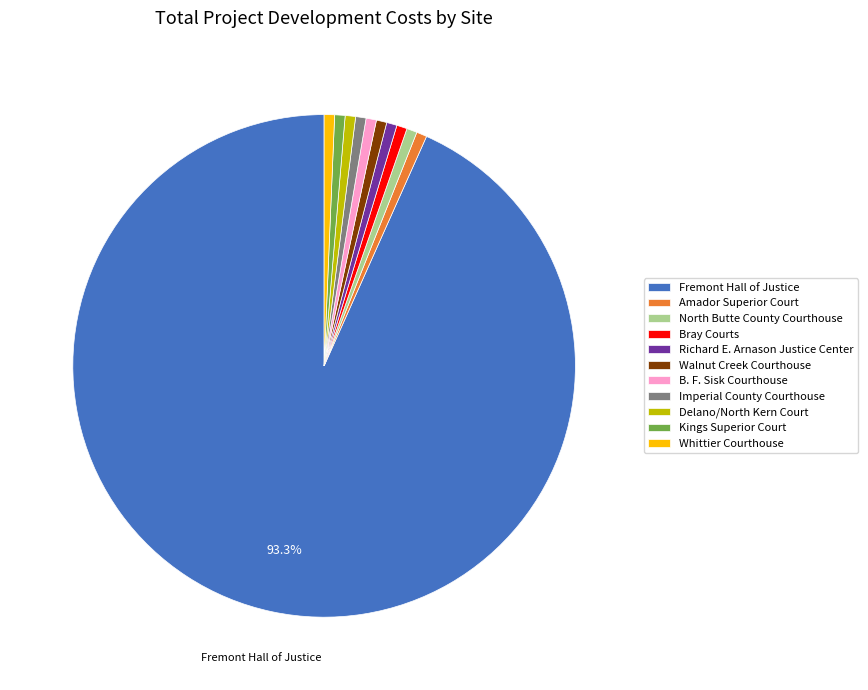

What percentage is the B. F. Sisk Courthouse slice, to the nearest percent?

1%